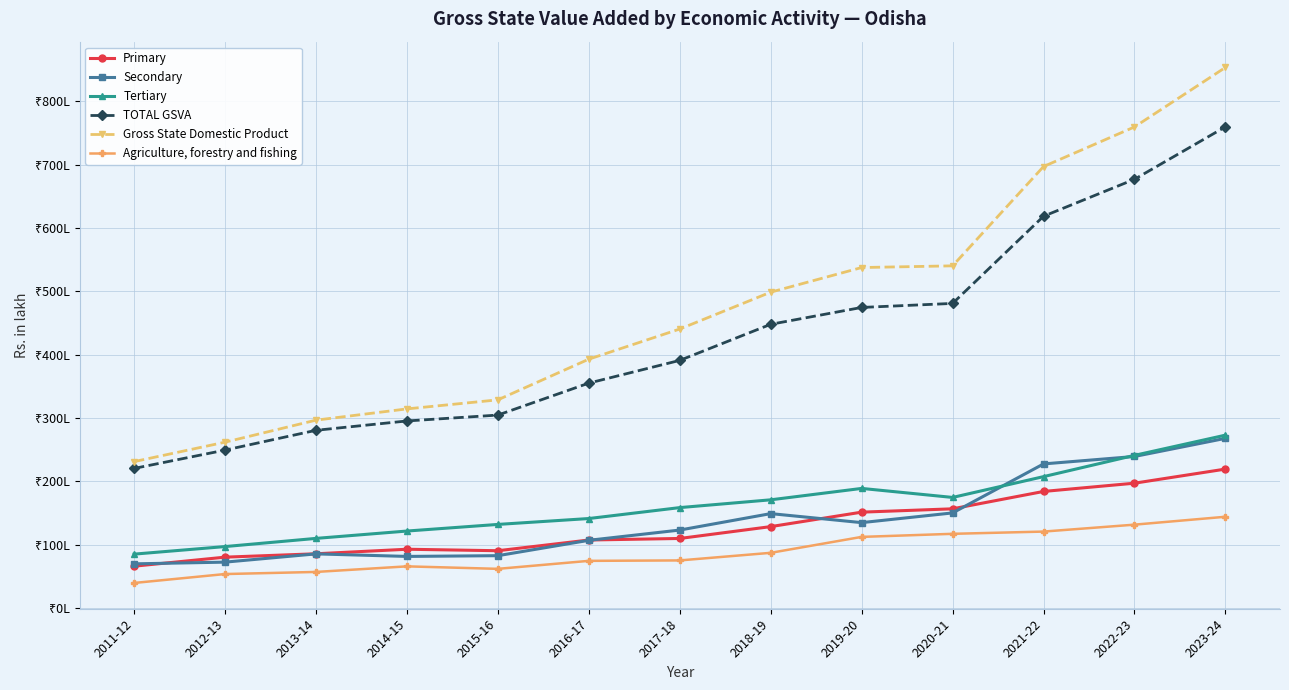

Is this an area chart (filled region under the line)?

No